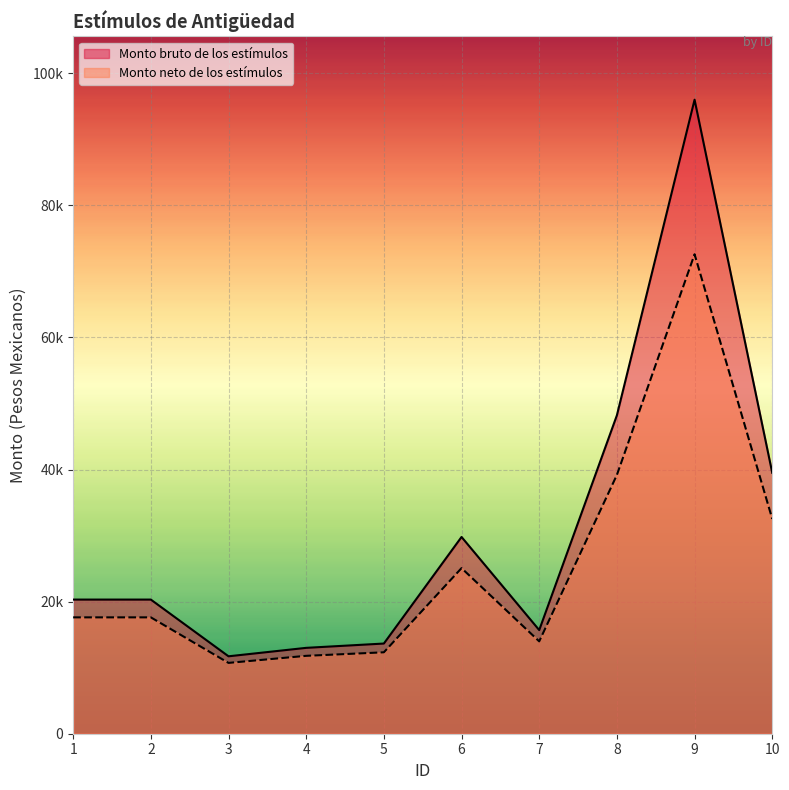

What is the average value of the Monto neto de los estímulos series?

25342.5